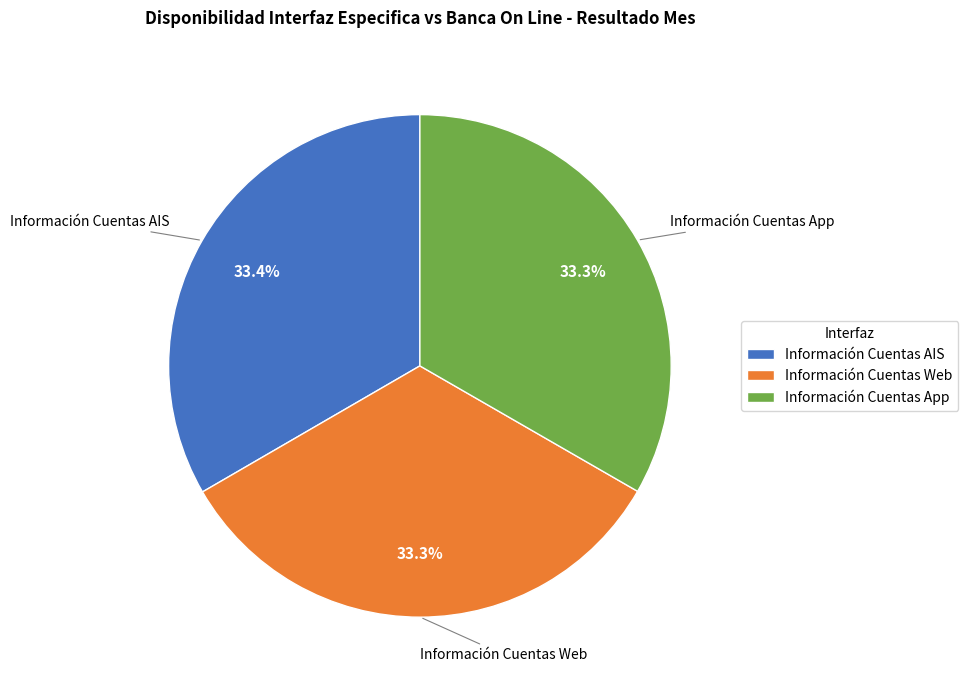

What percentage is NOT represented by Información Cuentas Web?

66.7%